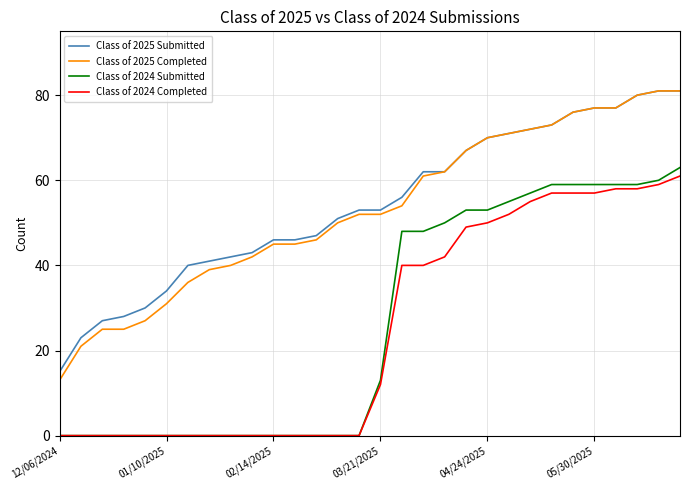

Which series has the largest range (max minus min)?

Class of 2025 Completed